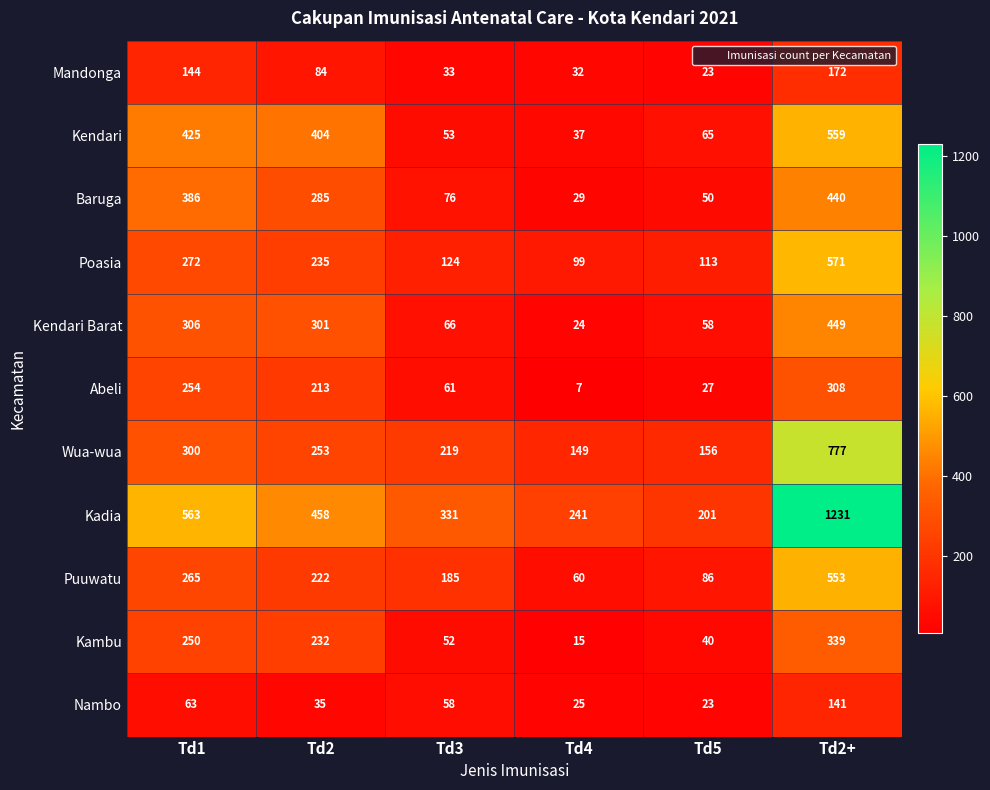

Which series has the widest spread of values?

Kadia